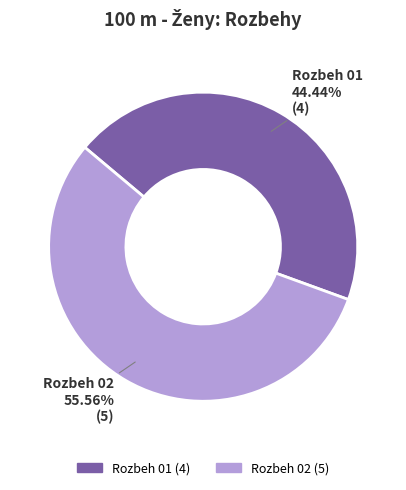

To the nearest percent, what is the difference between the Rozbeh 01 and Rozbeh 02 slice percentages?

11%